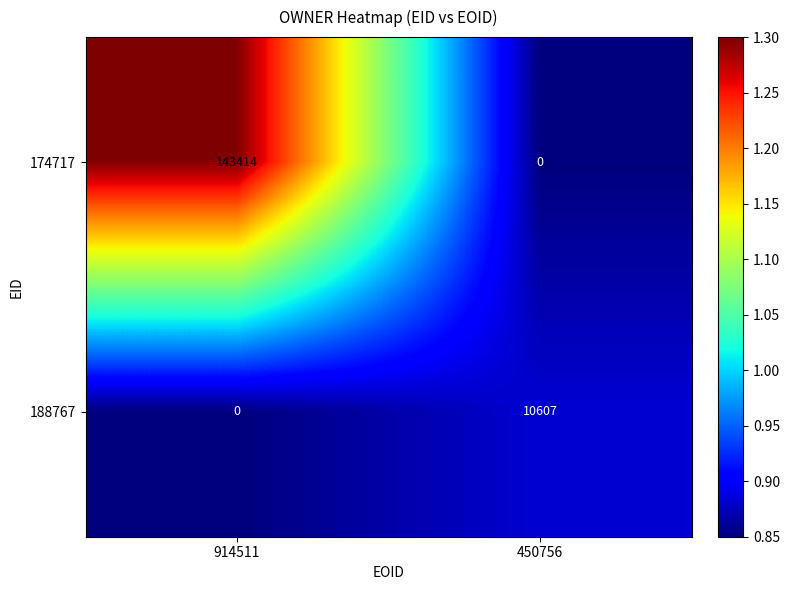

Reading left to right, what are all the values shown in this chart?

174717: 914511=143414	450756=0
188767: 914511=0	450756=10607